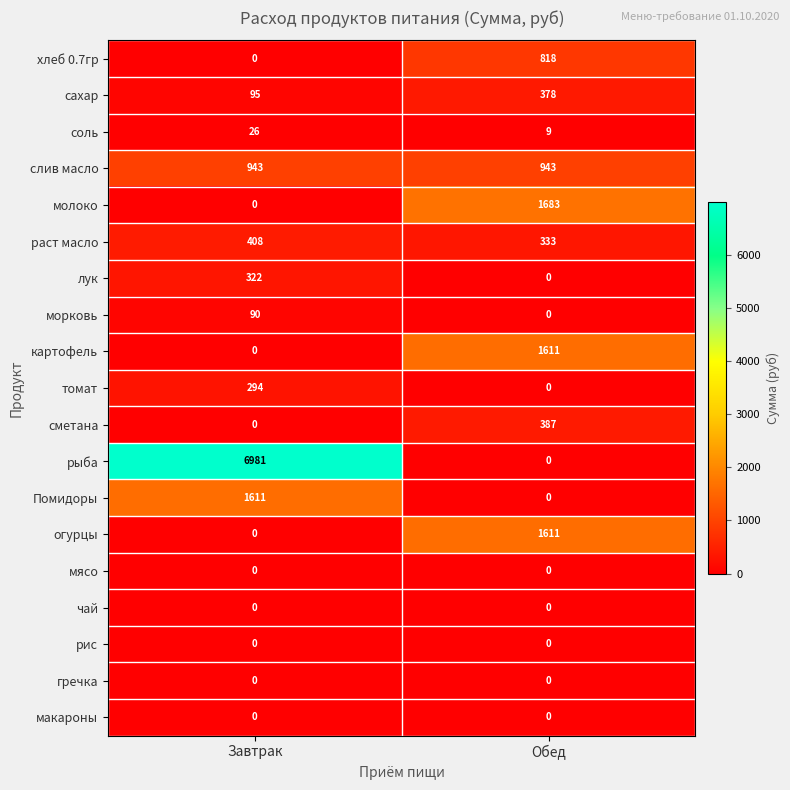

Between Завтрак and Обед, which series saw the biggest shift?

рыба